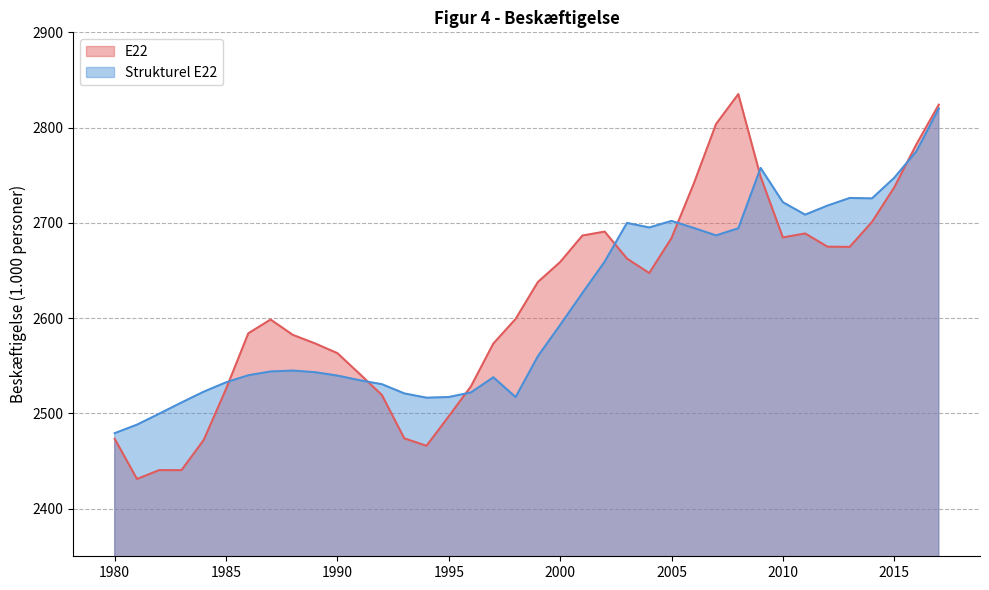

Which series has the widest spread of values?

E22